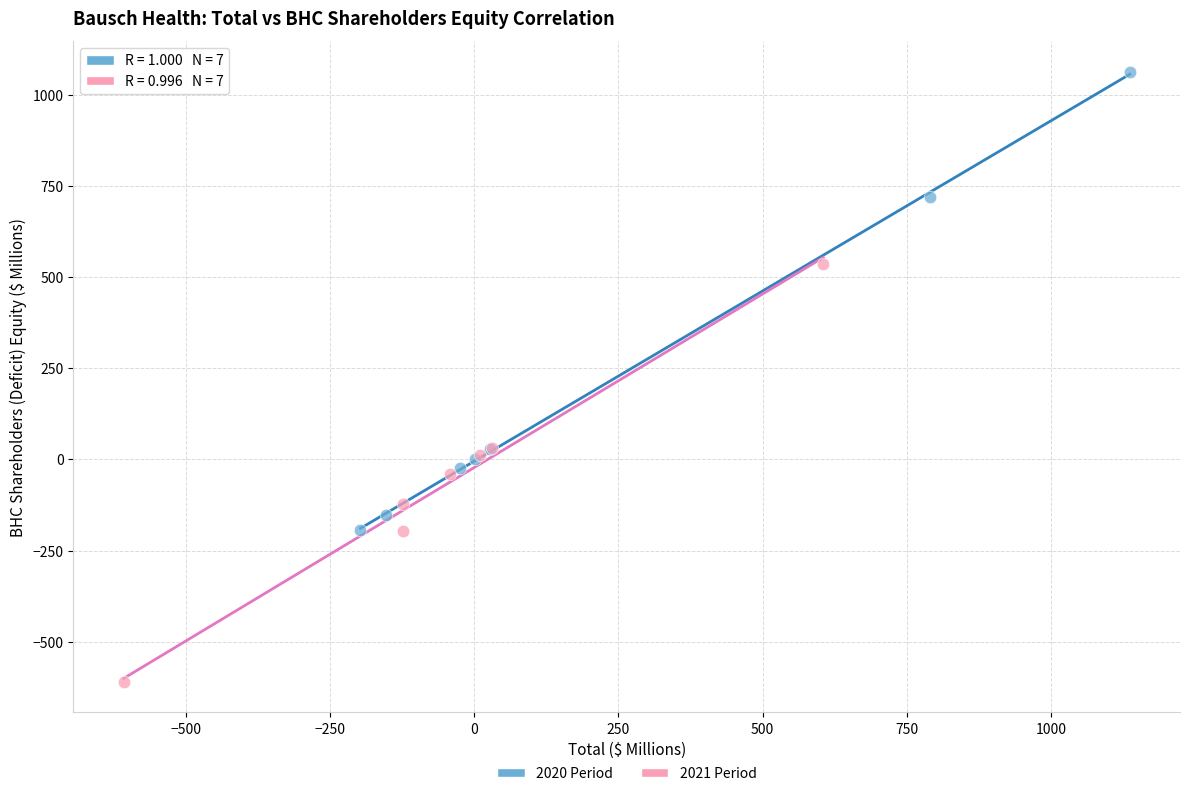

Which series contains the highest Y value?

2020 Period